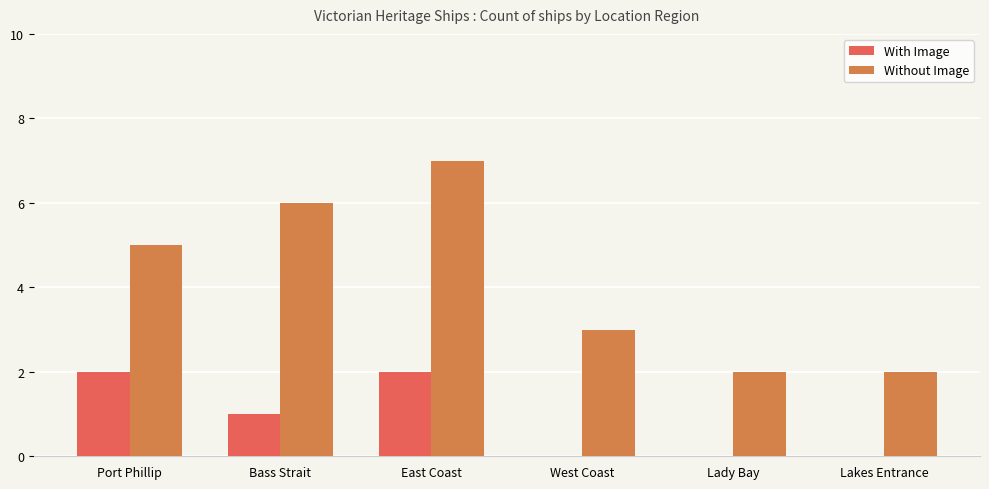

Between East Coast and Lakes Entrance, which series saw the biggest shift?

Without Image